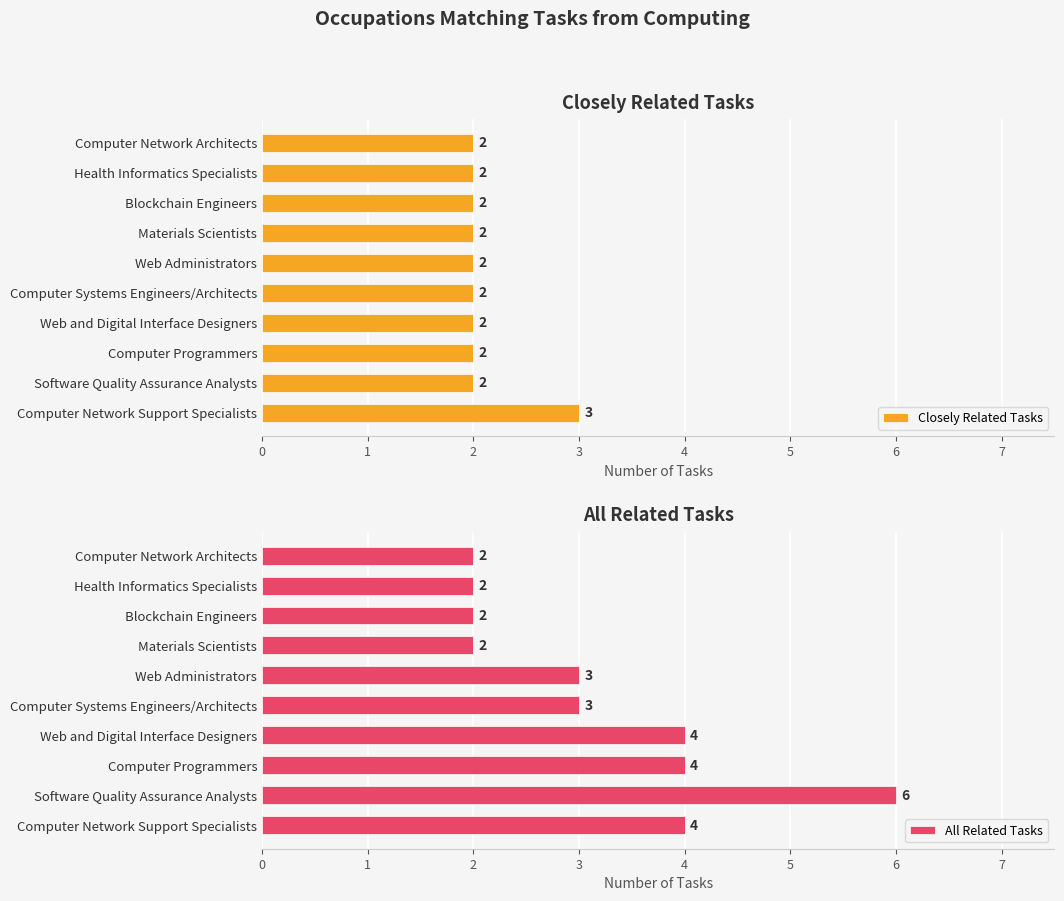

List the series in order of their overall mean, highest first.

All Related Tasks, Closely Related Tasks